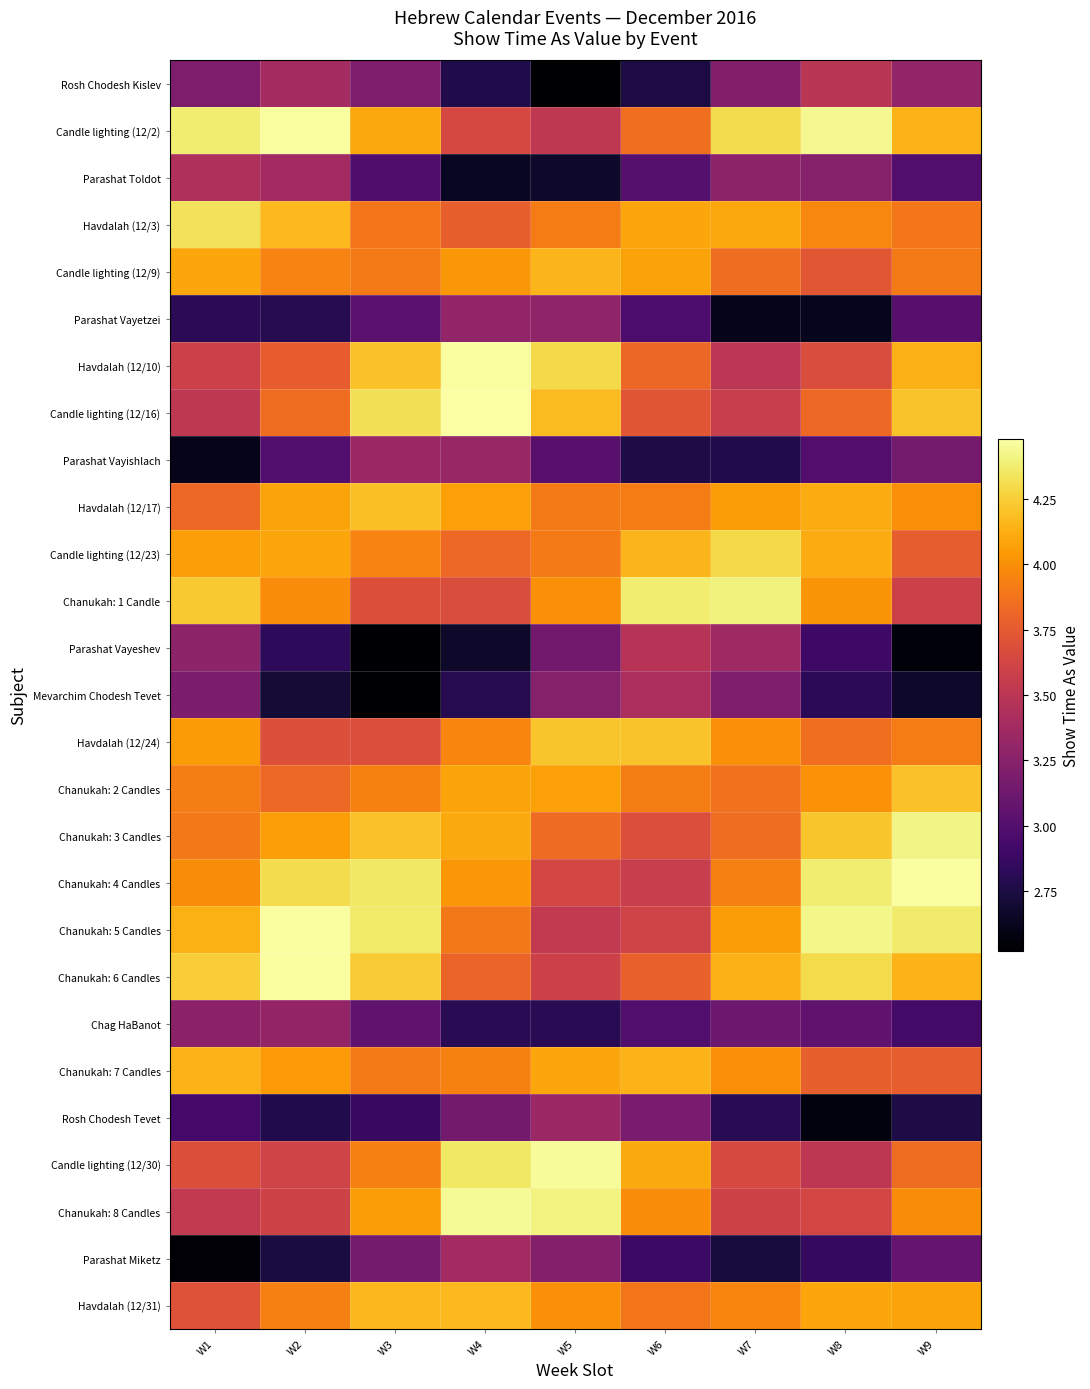

Count the number of categories in the chart.

9